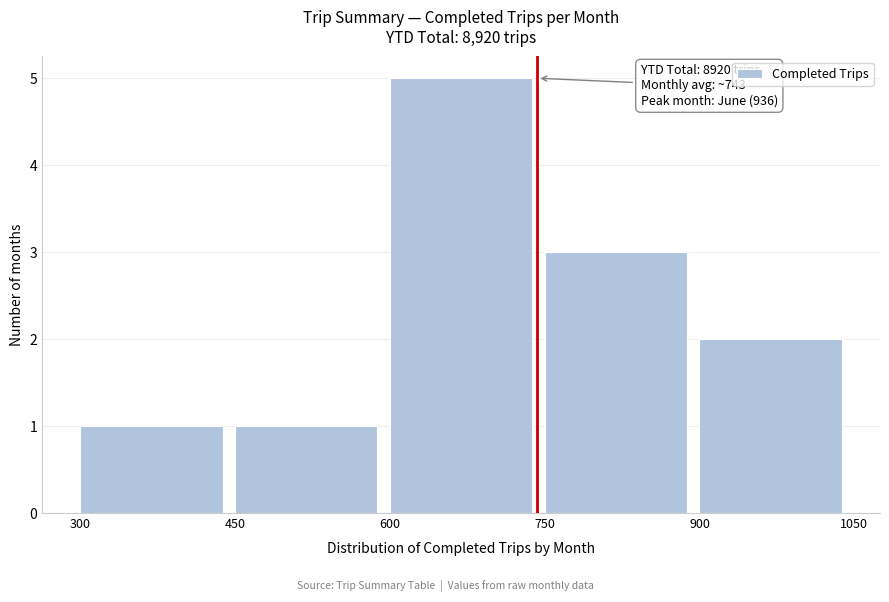

Over which range of the x-axis is the bar tallest?

600 to 750